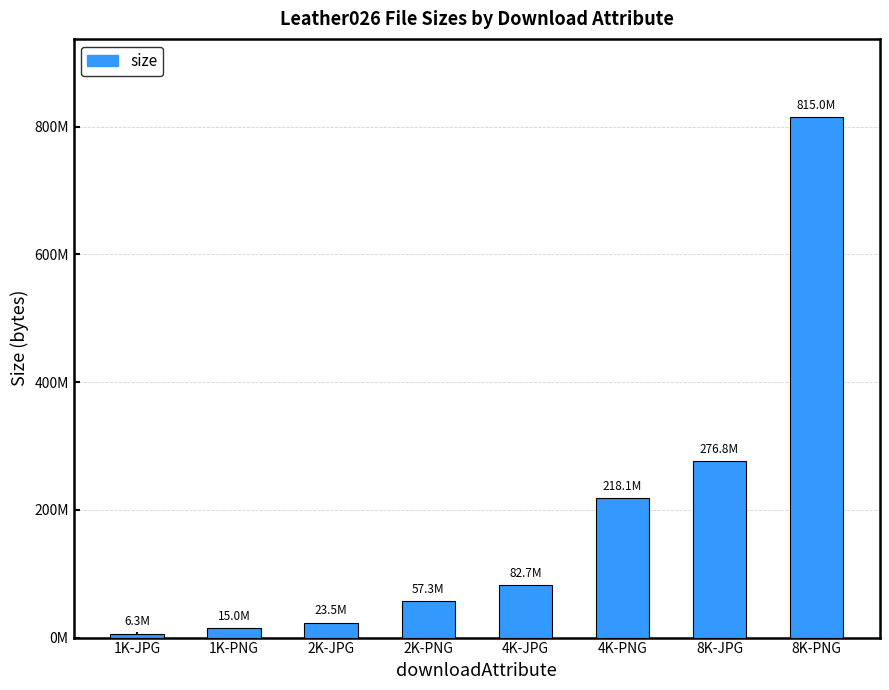

True or false: the data shows 137902974 at 4K-PNG.

False